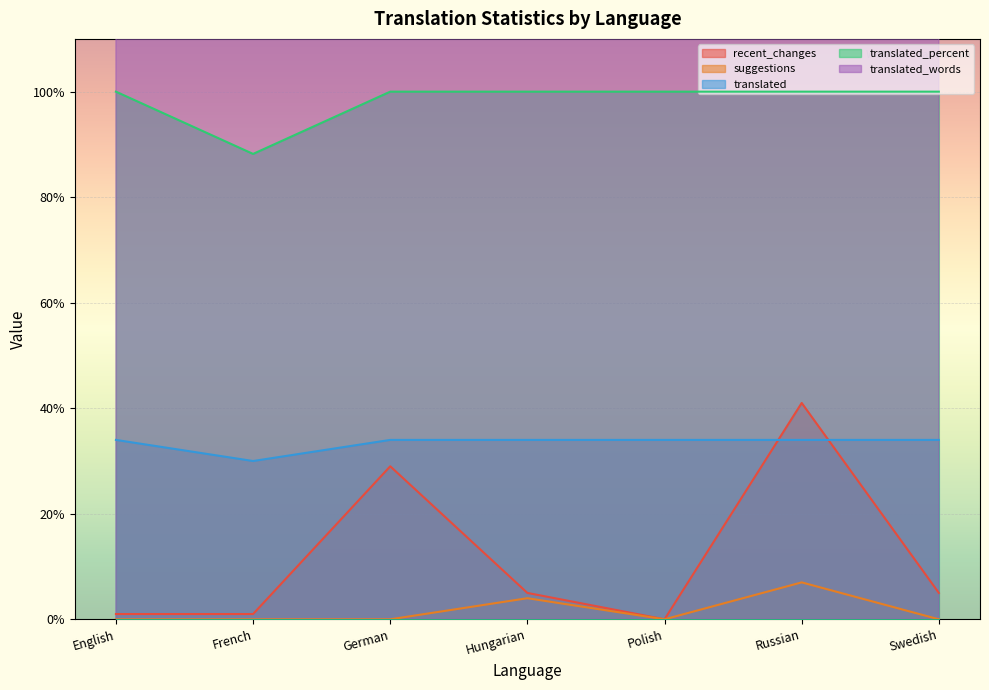

How many lines are shown in the chart?

5